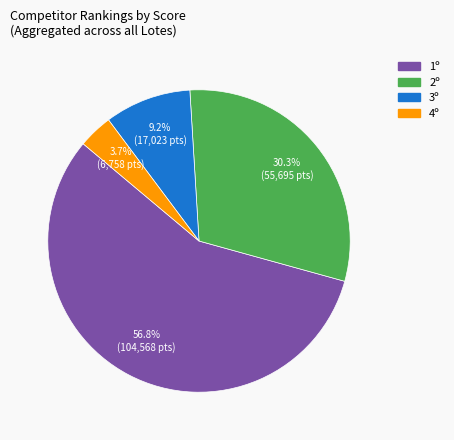

Is there a majority slice in this chart?

Yes